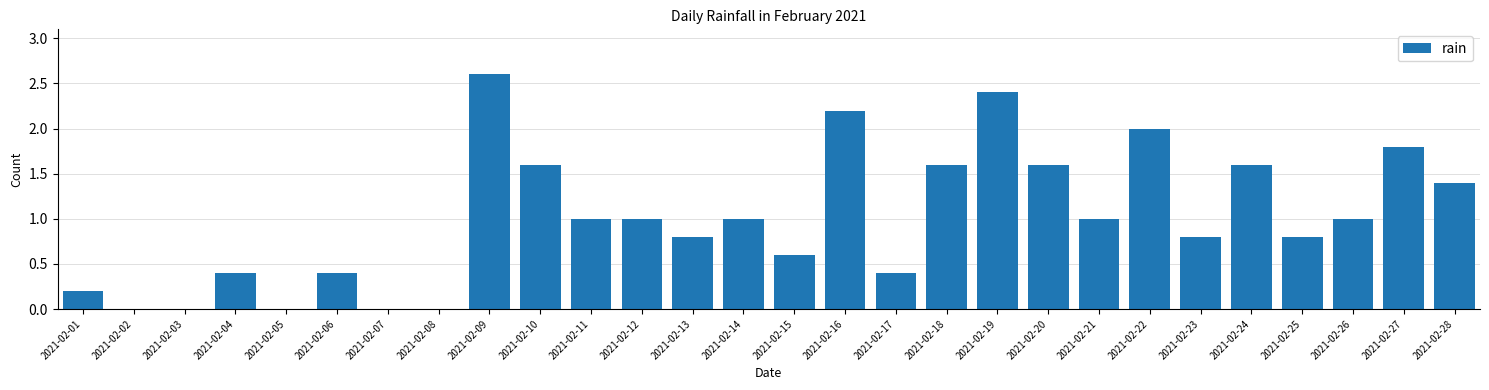

Reading left to right, transcribe all the data shown in this chart.

2021-02-01=0.2	2021-02-02=0.0	2021-02-03=0.0	2021-02-04=0.4	2021-02-05=0.0	2021-02-06=0.4	2021-02-07=0.0	2021-02-08=0.0	2021-02-09=2.6	2021-02-10=1.6	2021-02-11=1.0	2021-02-12=1.0	2021-02-13=0.8	2021-02-14=1.0	2021-02-15=0.6	2021-02-16=2.2	2021-02-17=0.4	2021-02-18=1.6	2021-02-19=2.4	2021-02-20=1.6	2021-02-21=1.0	2021-02-22=2.0	2021-02-23=0.8	2021-02-24=1.6	2021-02-25=0.8	2021-02-26=1.0	2021-02-27=1.8	2021-02-28=1.4